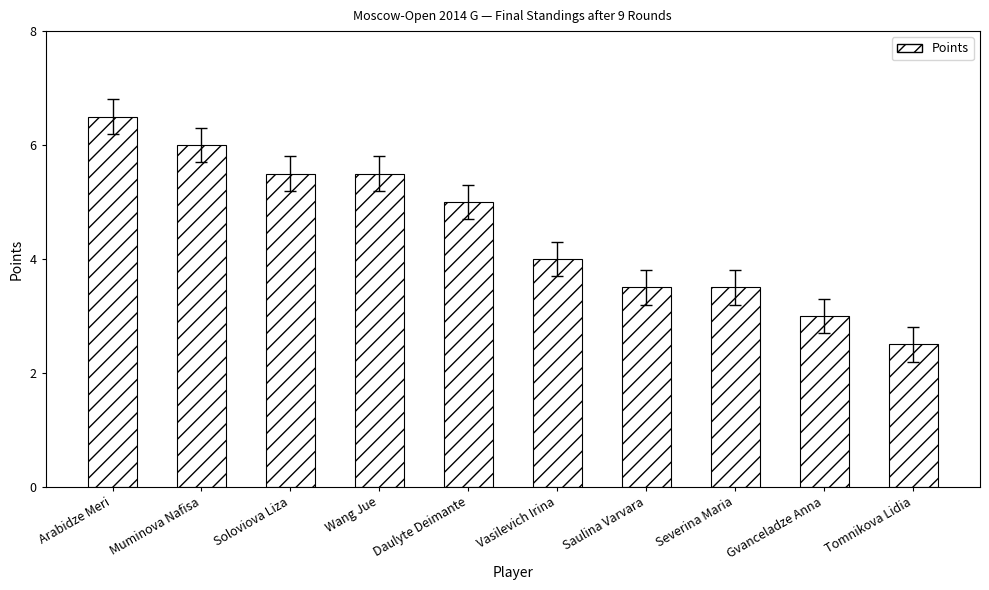

Reading left to right, what are all the values shown in this chart?

Arabidze Meri=6.5	Muminova Nafisa=6.0	Soloviova Liza=5.5	Wang Jue=5.5	Daulyte Deimante=5.0	Vasilevich Irina=4.0	Saulina Varvara=3.5	Severina Maria=3.5	Gvanceladze Anna=3.0	Tomnikova Lidia=2.5